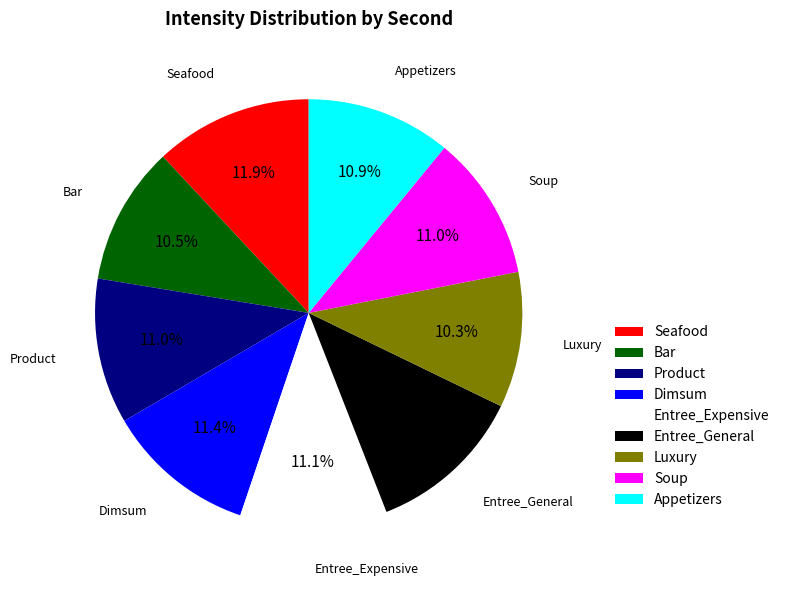

Is there a majority slice in this chart?

No